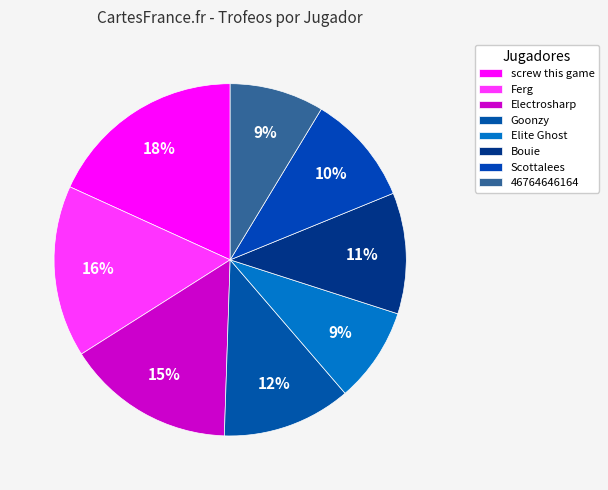

What percentage is the Goonzy slice, to the nearest percent?

12%